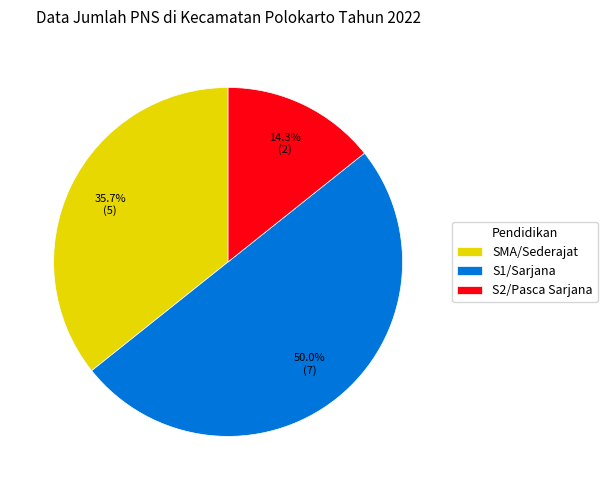

To the nearest percent, what percentage of the pie is SMA/Sederajat?

36%